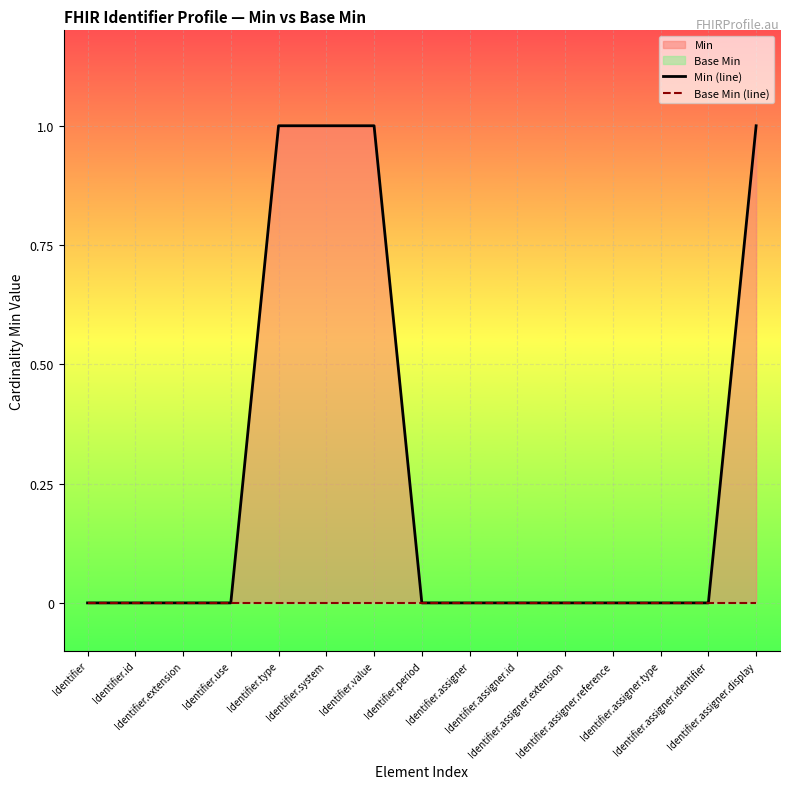

Reading right to left, list all the values displayed in this chart.

Min (line): 1	0	0	0	0	0	0	0	1	1	1	0	0	0	0
Base Min (line): 0	0	0	0	0	0	0	0	0	0	0	0	0	0	0